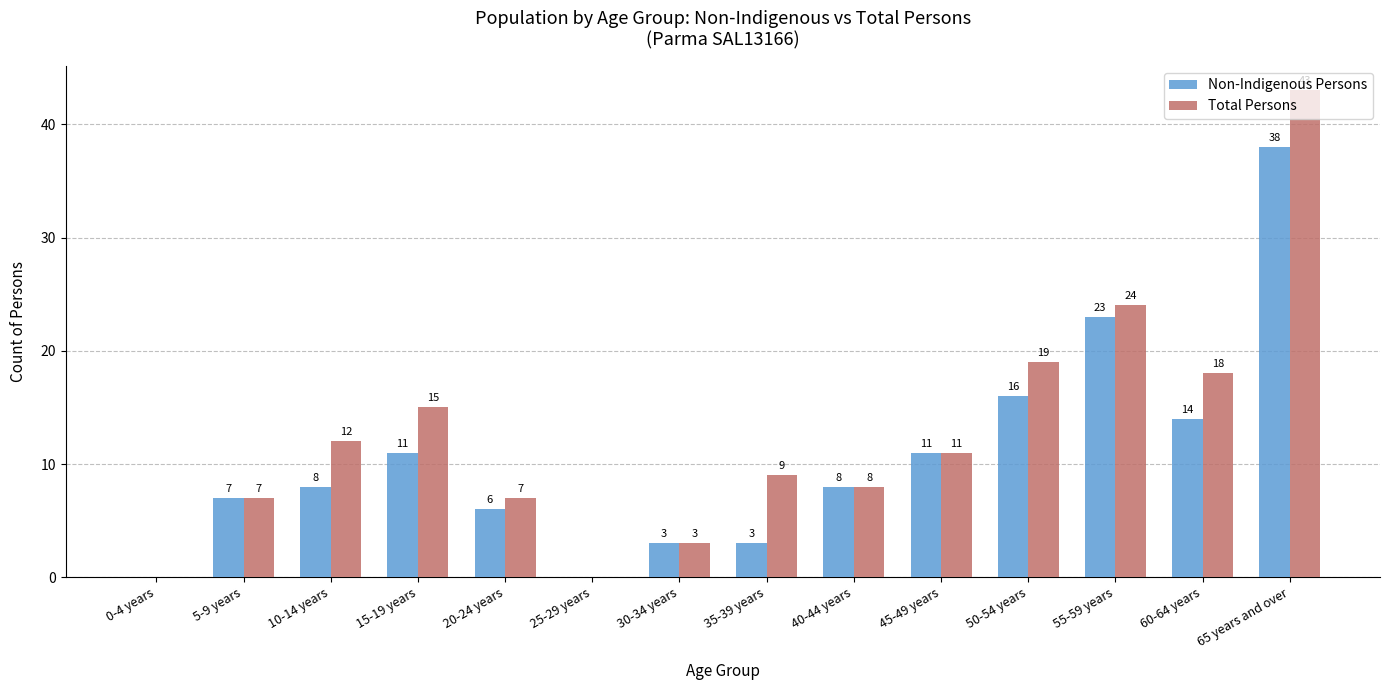

Which series has the largest total across all categories?

Total Persons